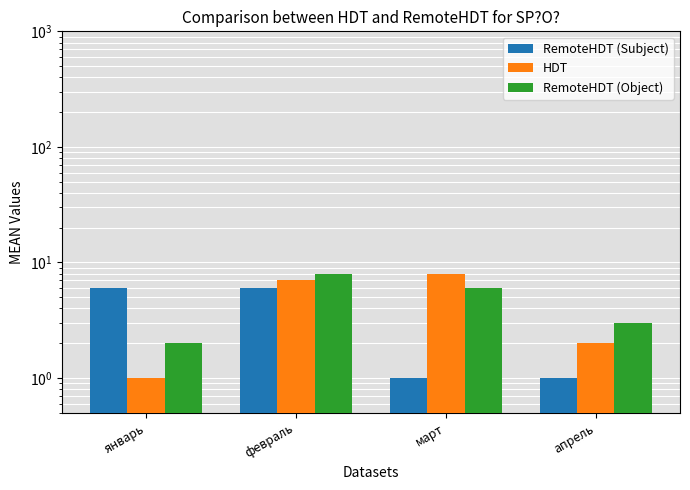

What is the value of the HDT bar at the 2nd from the left?

7